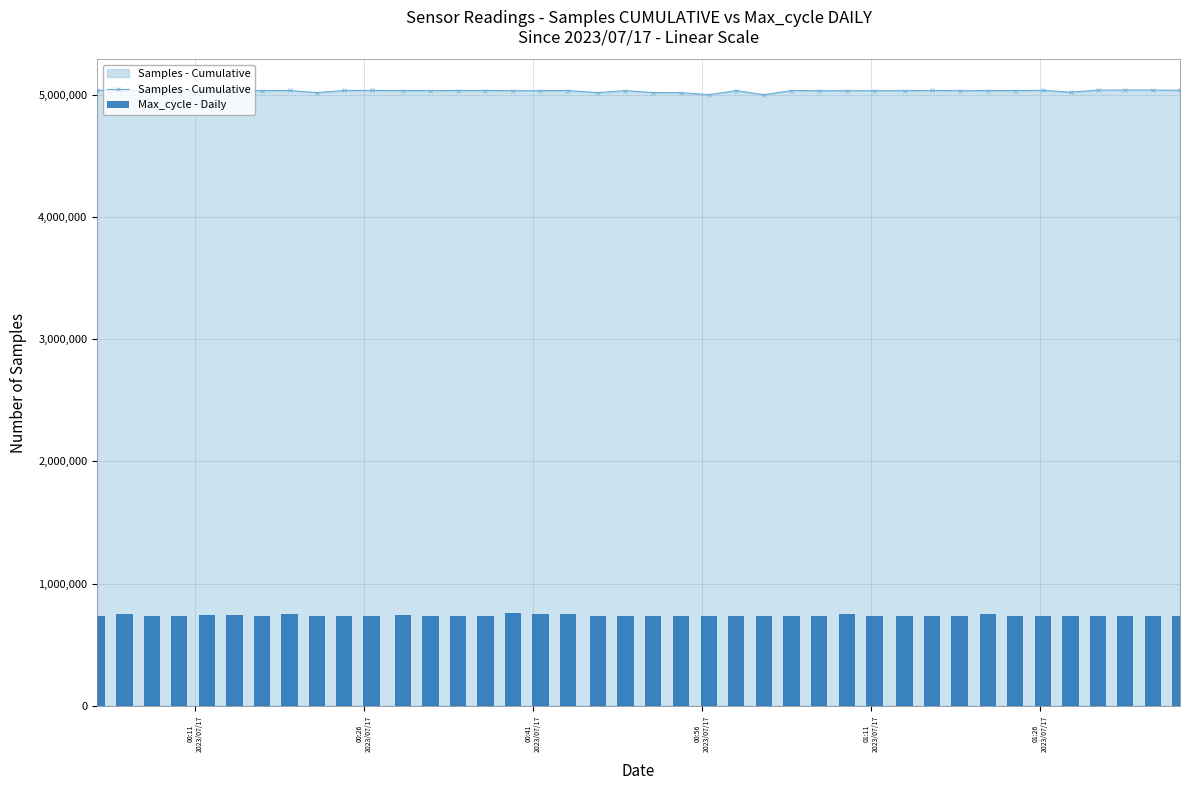

True or false: Samples - Cumulative has more than 0 interior local peaks.

True